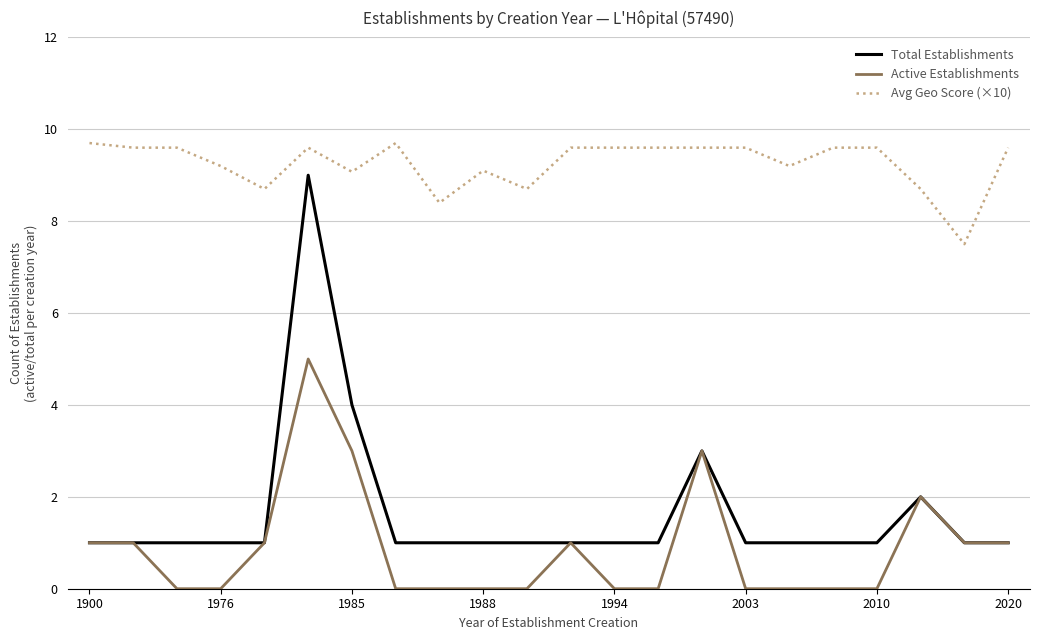

Which series has the largest range (max minus min)?

Total Establishments